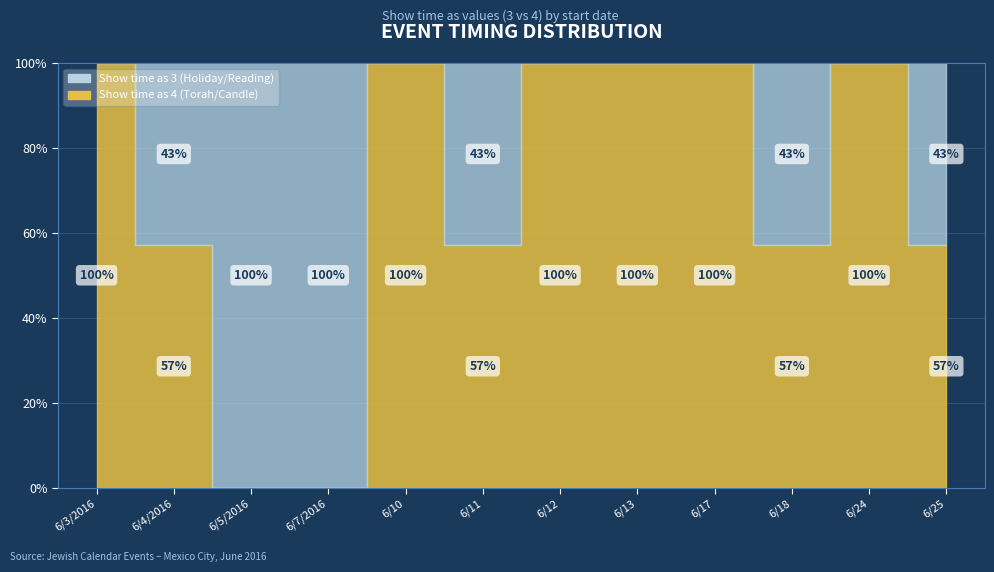

In Show time as 3, how many points are lower than both neighbors (excluding endpoints)?

2